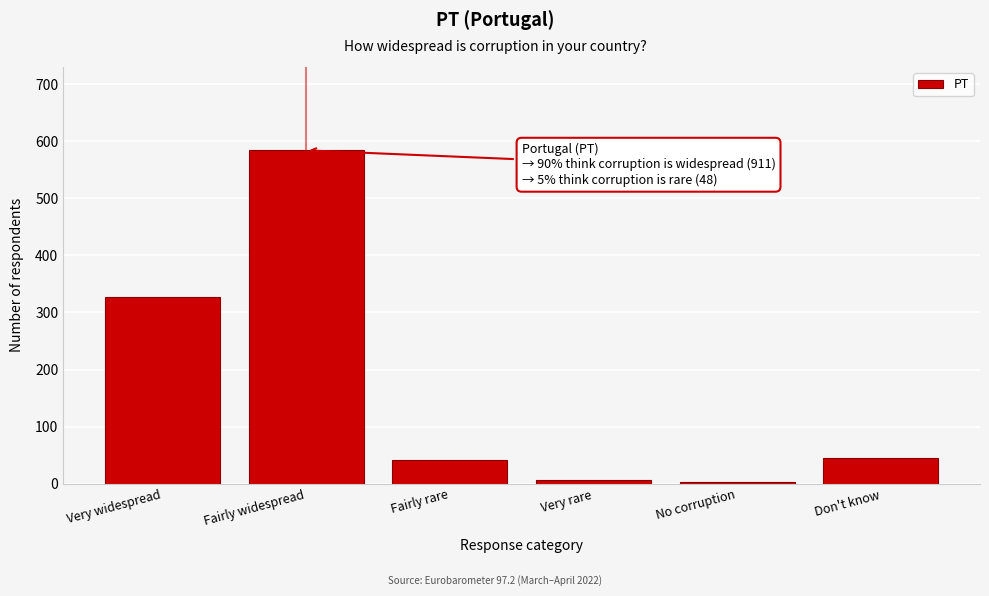

Reading right to left, transcribe all the data shown in this chart.

Don't know=45	No corruption=3	Very rare=6	Fairly rare=42	Fairly widespread=584	Very widespread=327